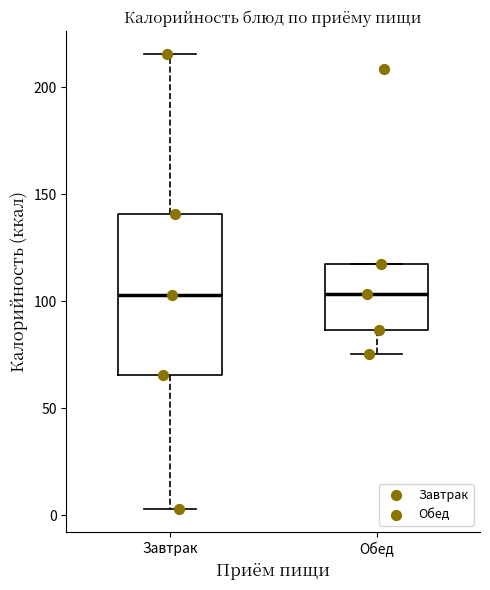

Reading left to right, transcribe this box plot: for each box, give where its median line is, the range the box spans, and where its two whiskers end, as read against the y-axis. The values are not printed on the chart, so give them approximately, as read against the axis.

Завтрак: median 105, box 65 to 140, whiskers 5 to 215
Обед: median 105, box 85 to 115, whiskers 75 to 115